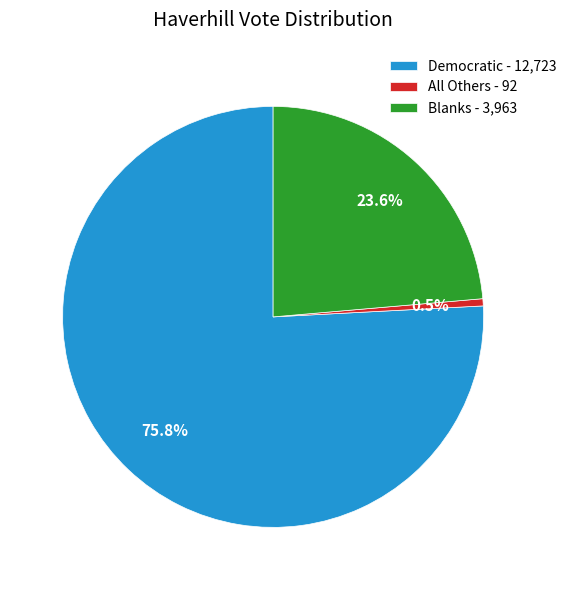

What is the smallest slice in the pie chart?

All Others - 92